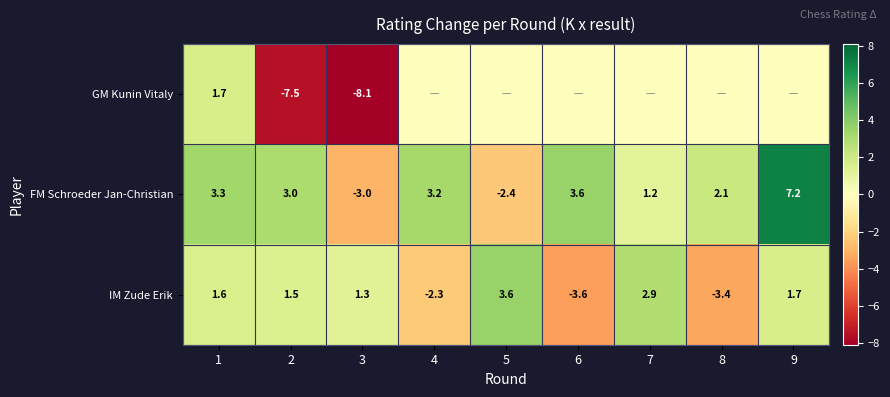

At 2, list the series in order from largest to smallest.

FM Schroeder Jan-Christian, IM Zude Erik, GM Kunin Vitaly